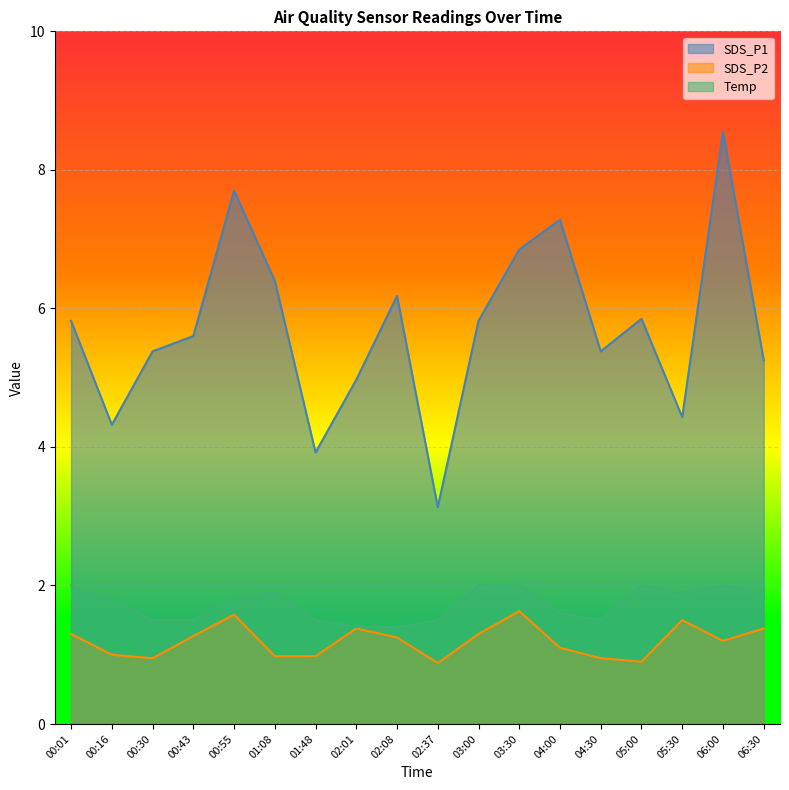

The SDS_P2 series shows 0.3 at 01:08. True or false?

False